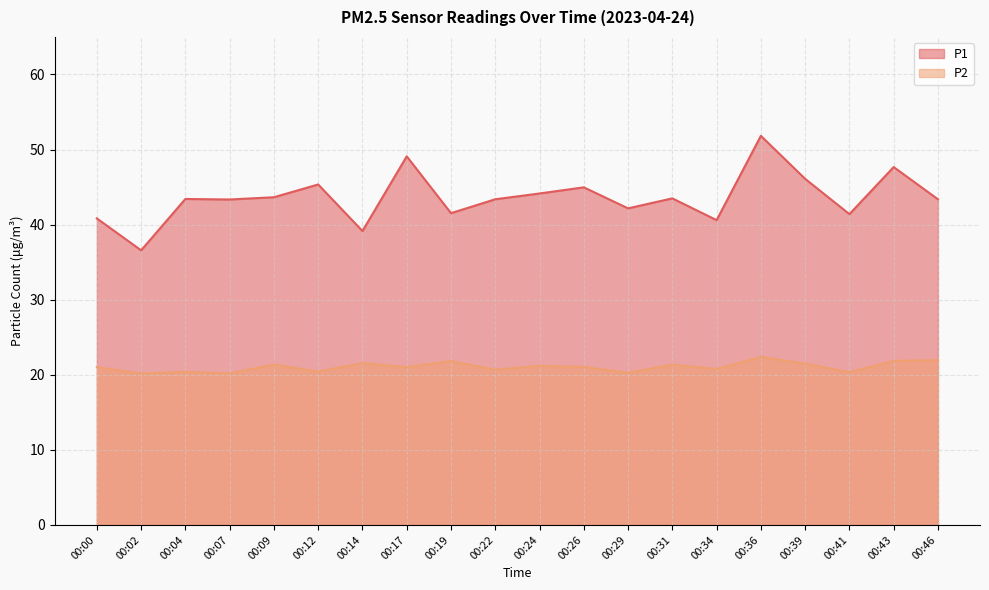

Where does the P1 series first go above 43?

00:04